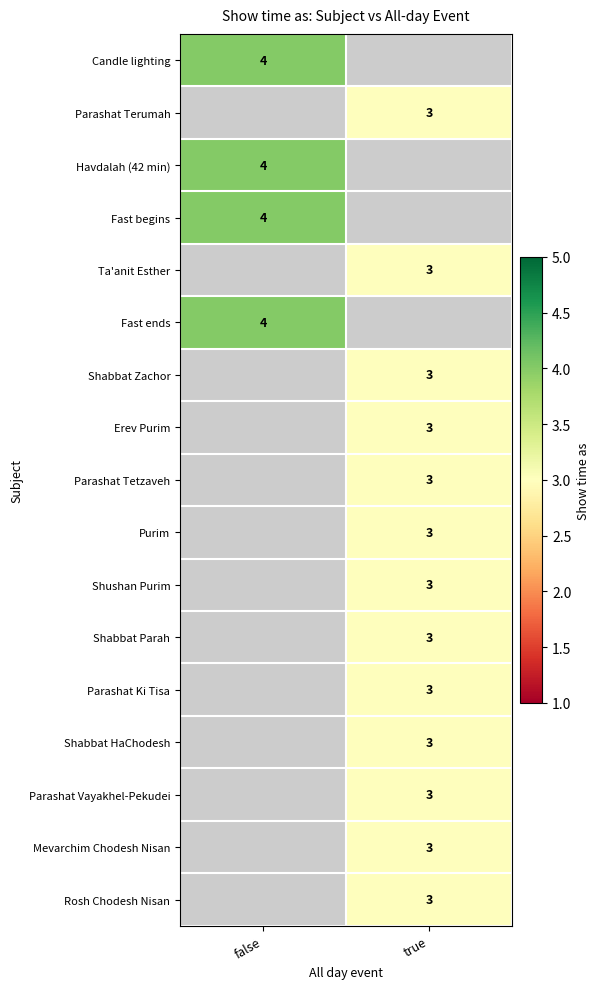

True or false: Purim has a value of 1 at true.

False